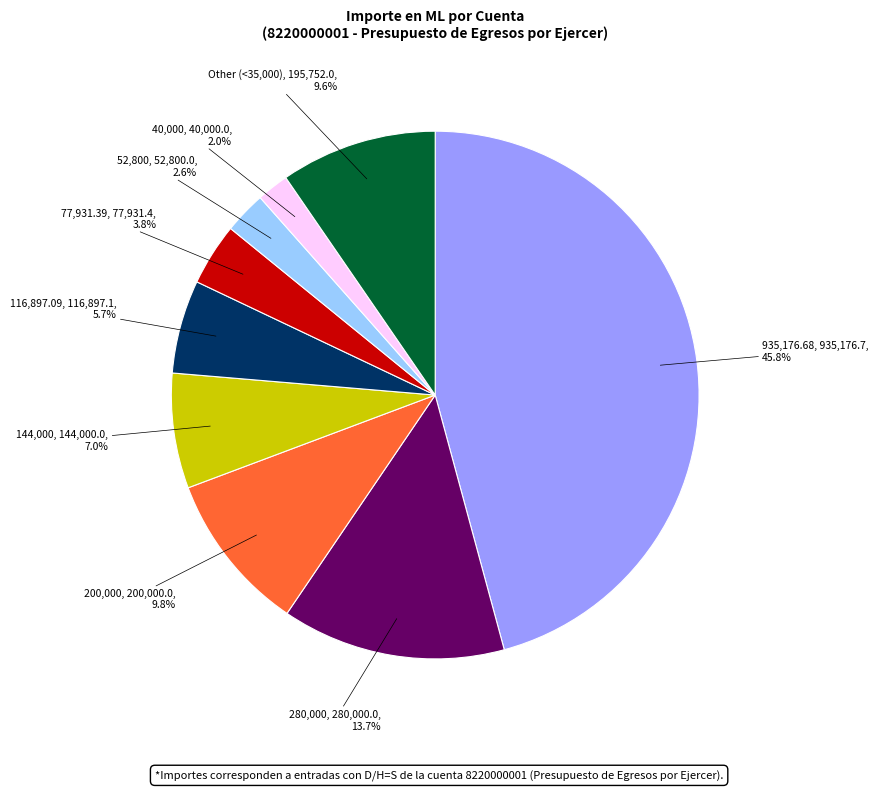

Count the number of slices in the pie.

9